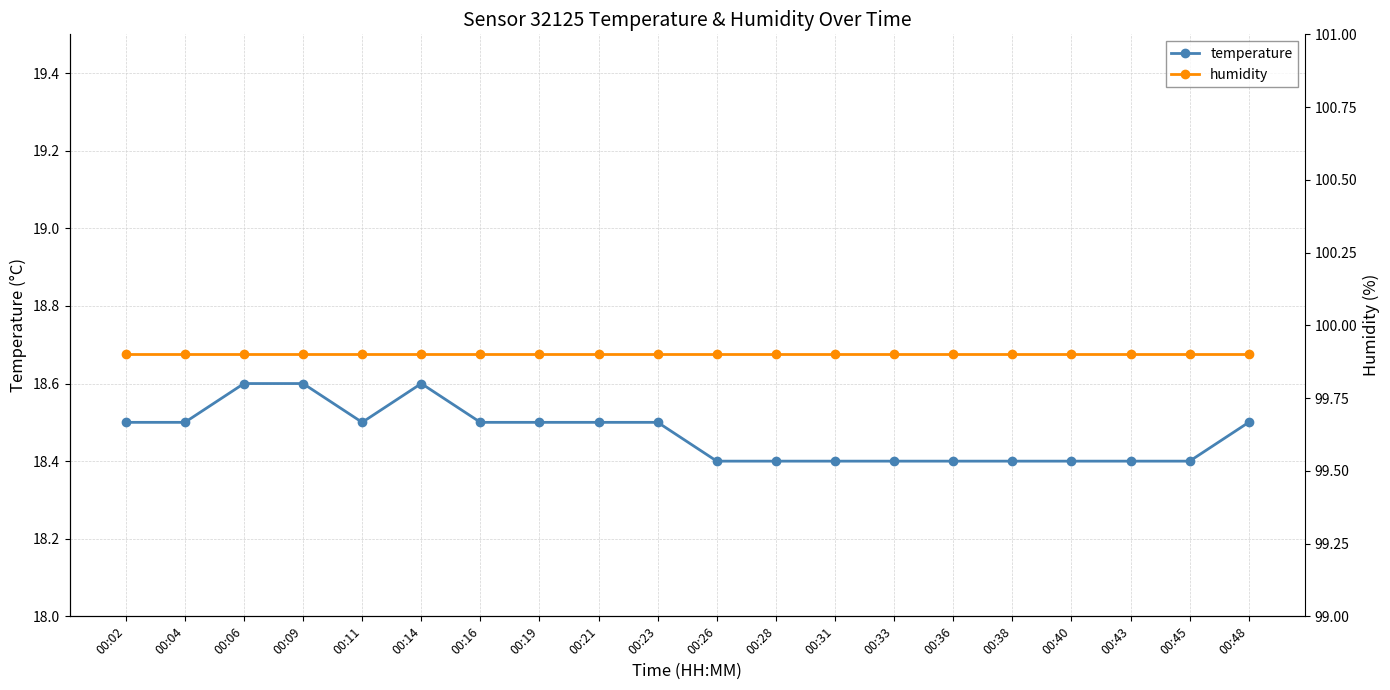

What are all the series names shown in the legend?

temperature, humidity